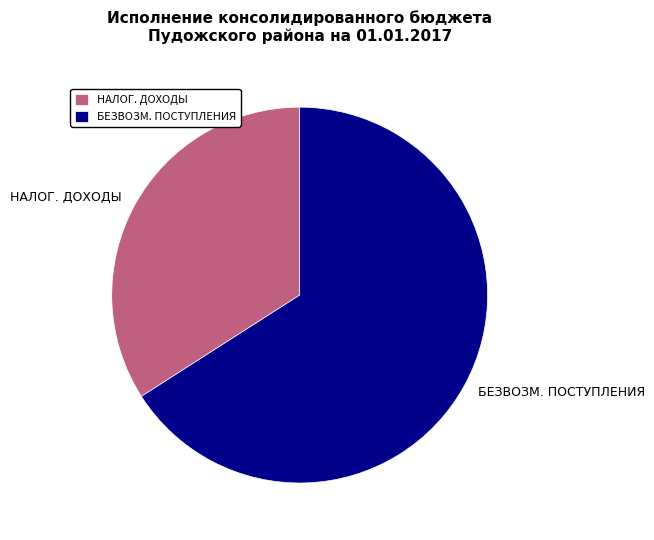

Count the number of slices in the pie.

2